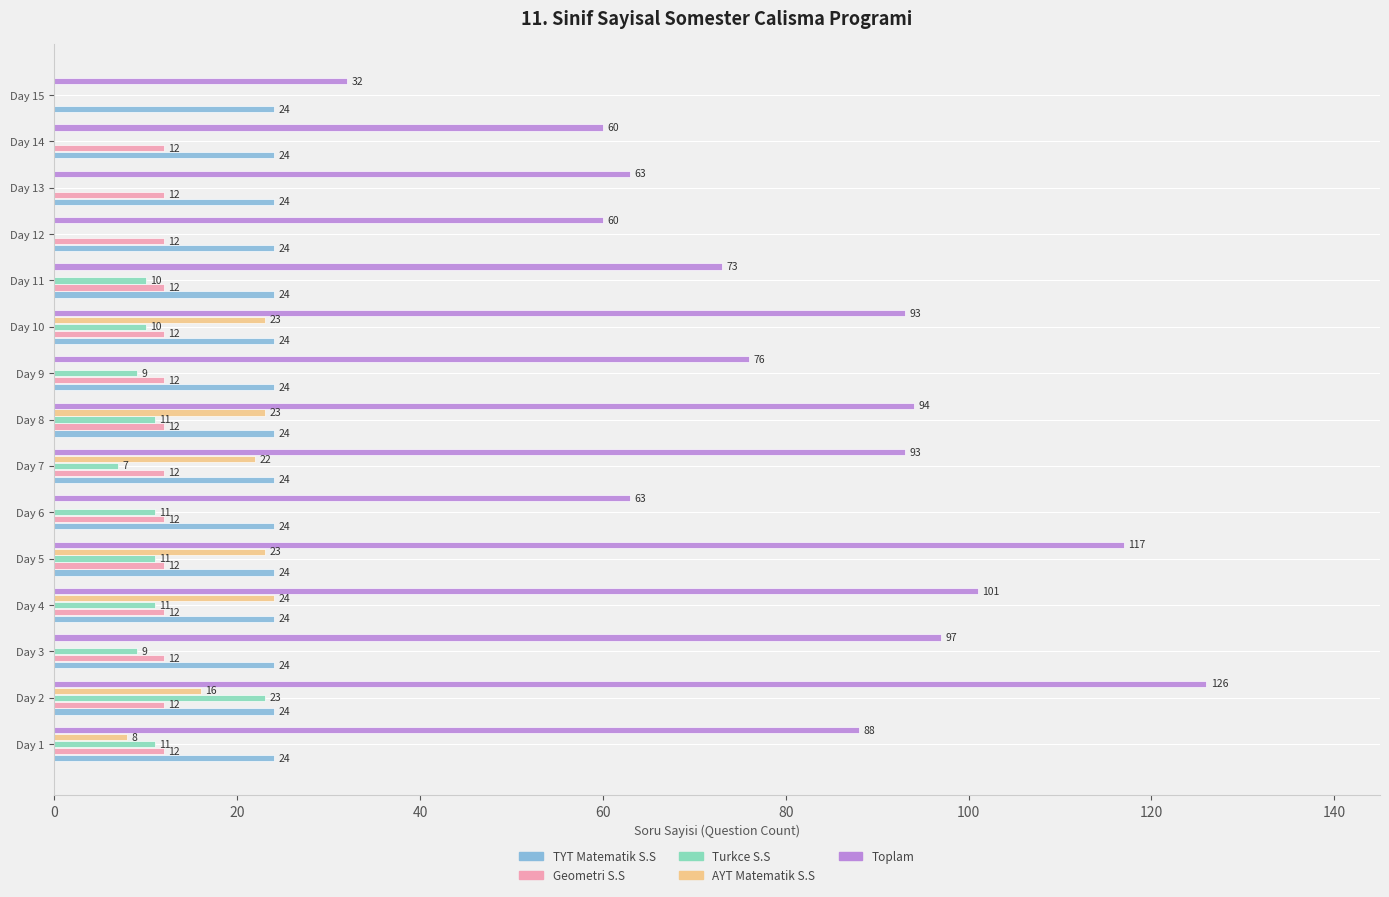

Is the value of Toplam at Day 10 greater than the value of AYT Matematik S.S at Day 4?

Yes